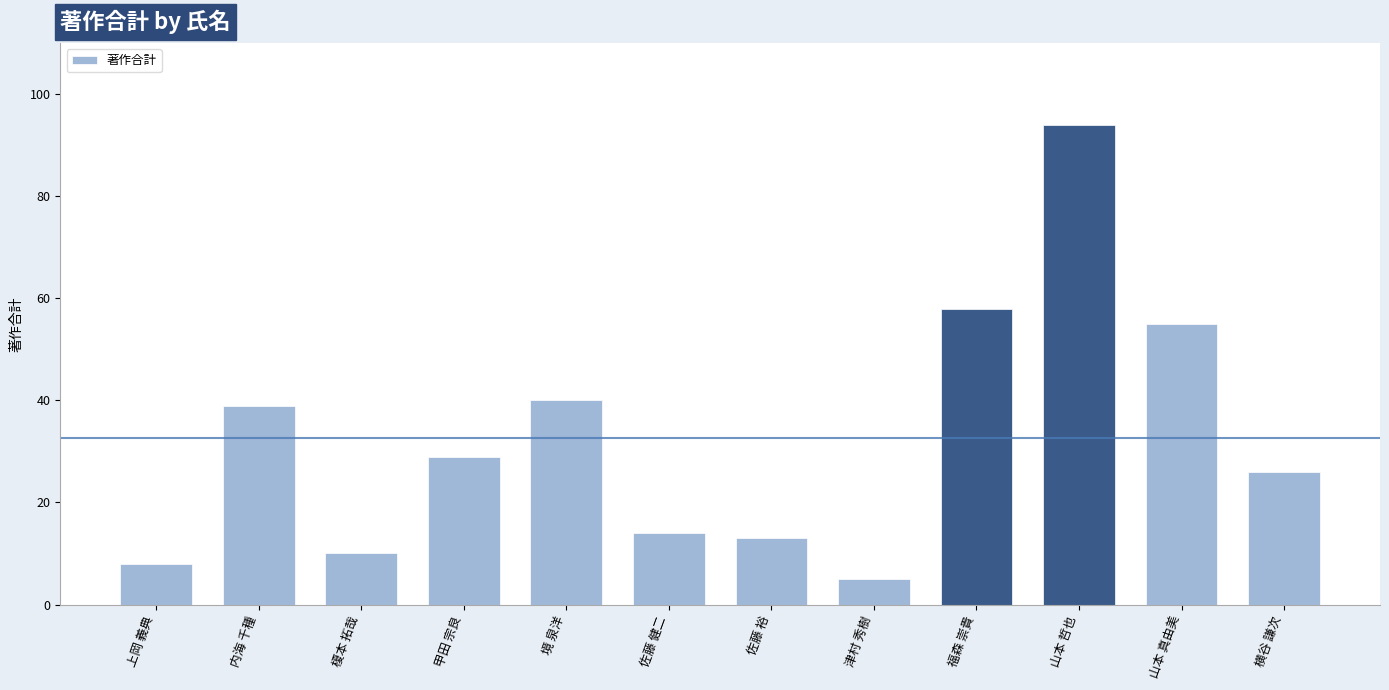

Reading right to left, list all the values displayed in this chart.

横谷 謙次=26	山本 真由美=55	山本 哲也=94	福森 崇貴=58	津村 秀樹=5	佐藤 裕=13	佐藤 健二=14	境 泉洋=40	甲田 宗良=29	榎本 拓哉=10	内海 千種=39	上岡 義典=8